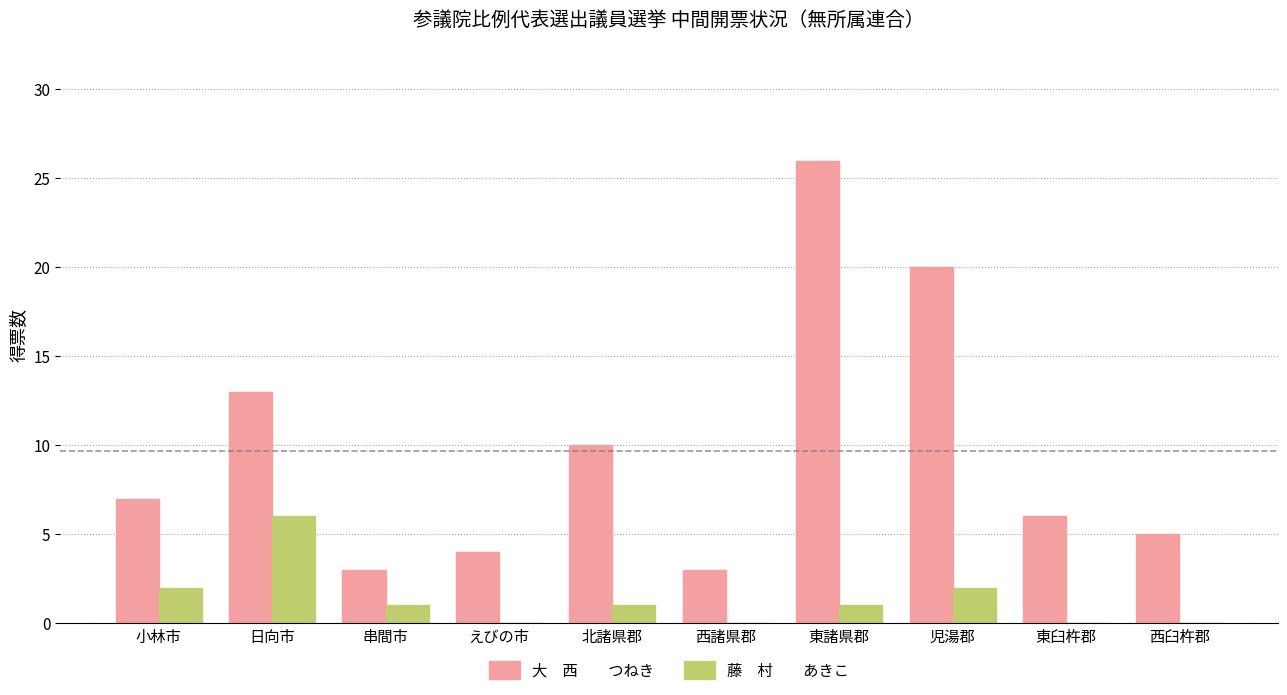

At which category is the sum across all series the highest?

東諸県郡